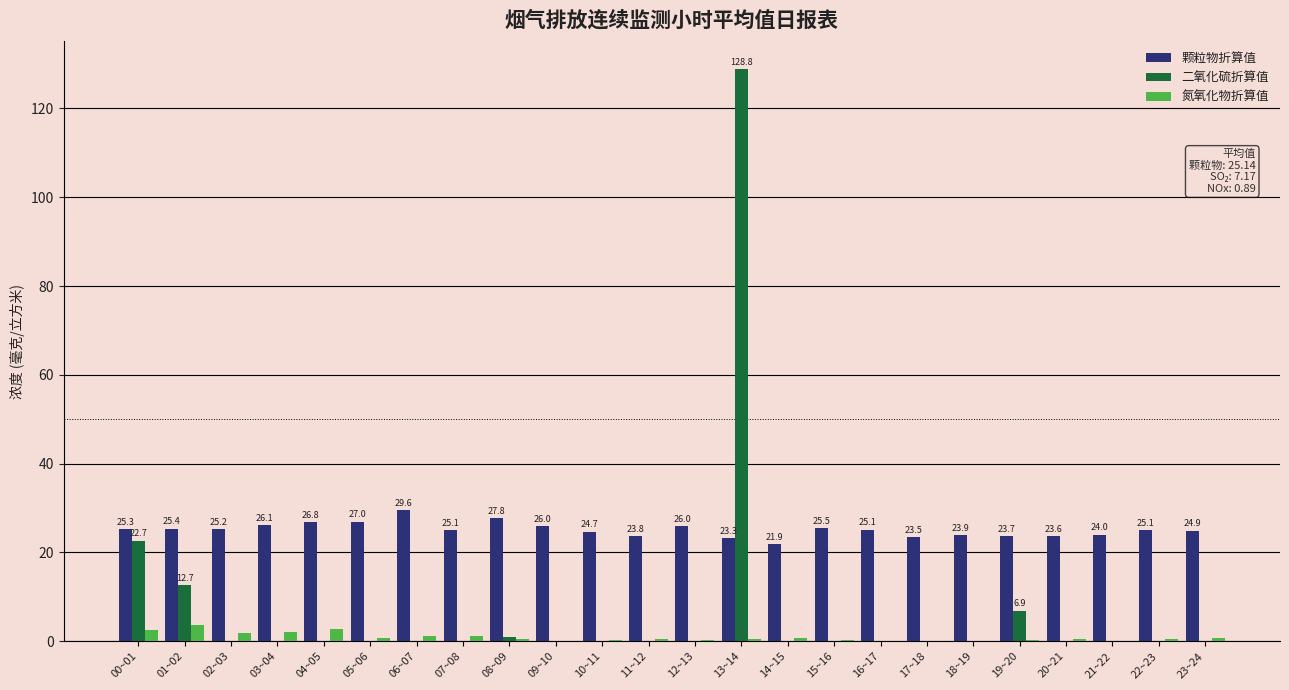

At which category does the chart reach its peak across all series?

13~14